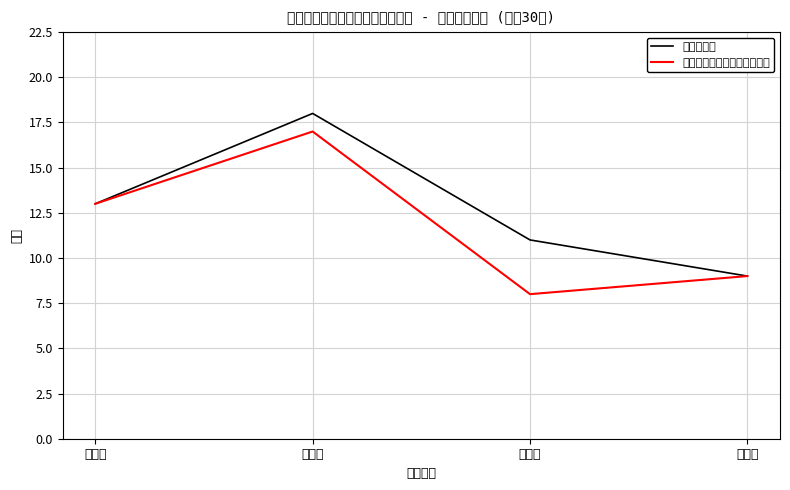

In 有症状人数, how many points are higher than both neighbors (excluding endpoints)?

1